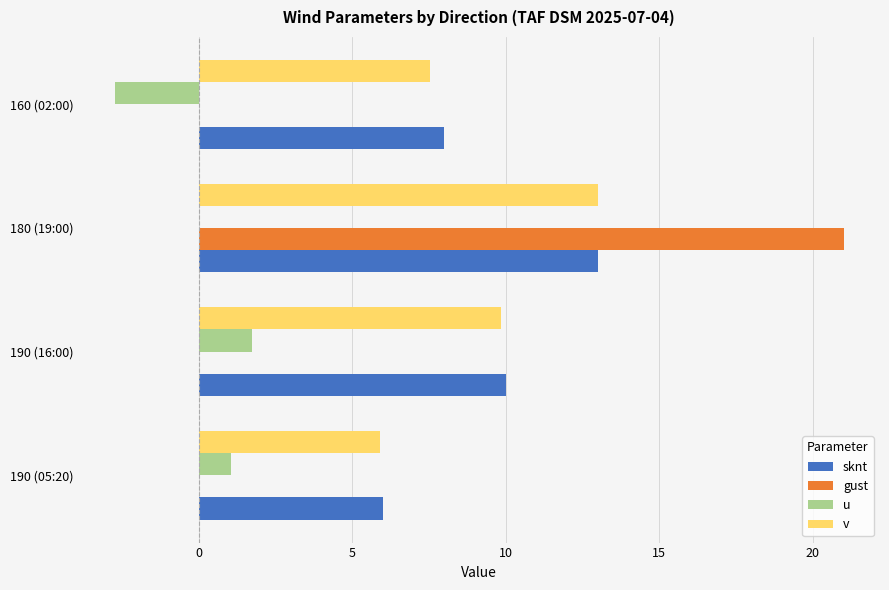

What is the greatest value displayed?

21.0